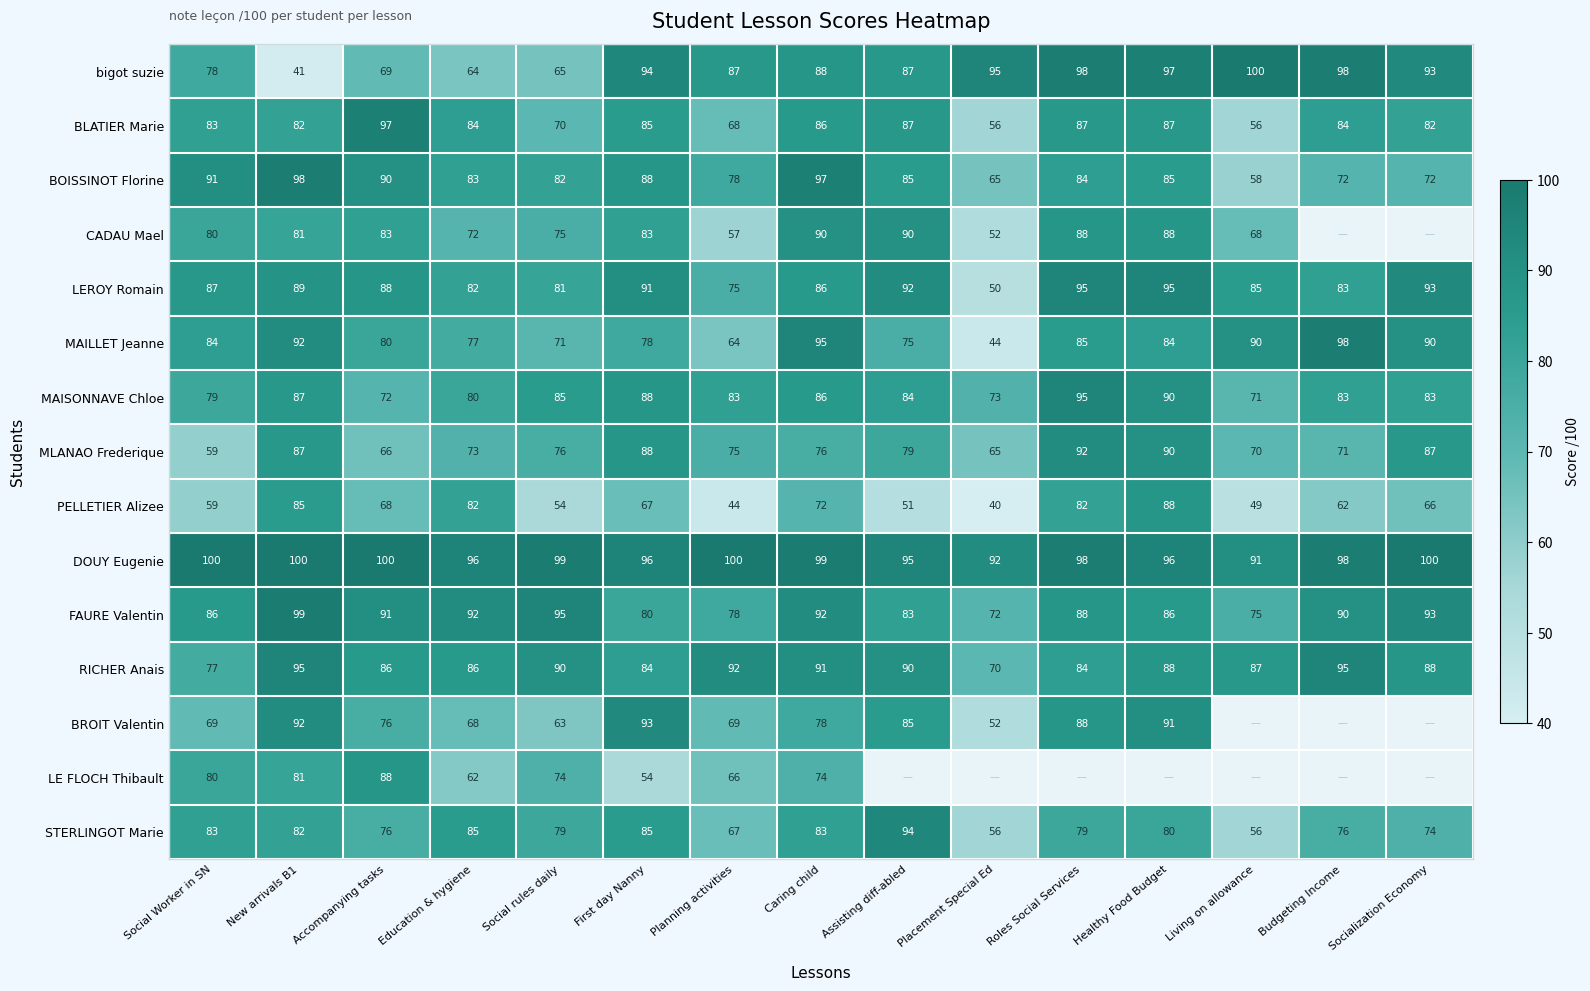

The value of DOUY Eugenie at Budgeting Income is 98. True or false?

True